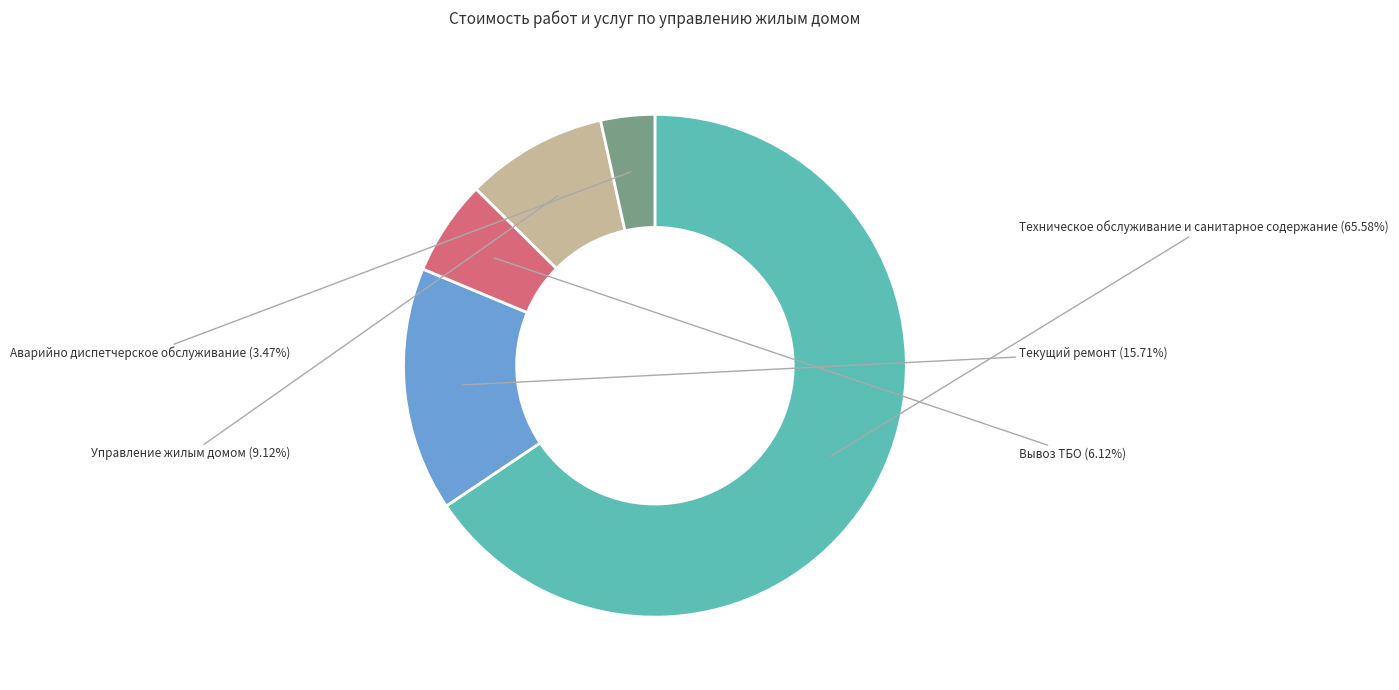

Which category has the smallest portion of the pie?

Аварийно диспетчерское обслуживание